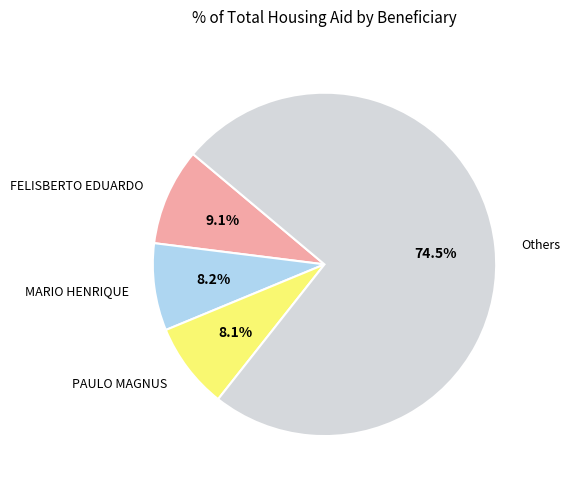

How many slices are in this pie chart?

4